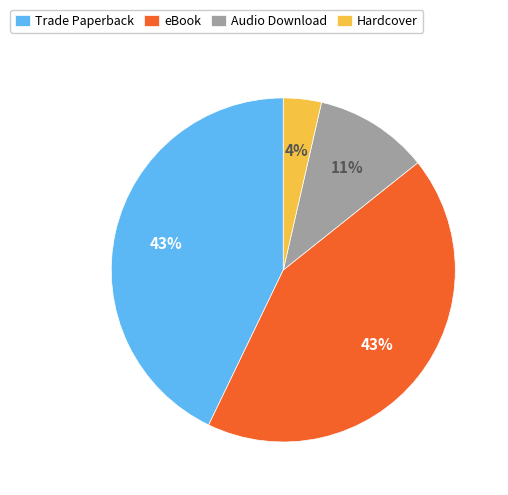

To the nearest percent, what portion does Audio Download represent?

11%